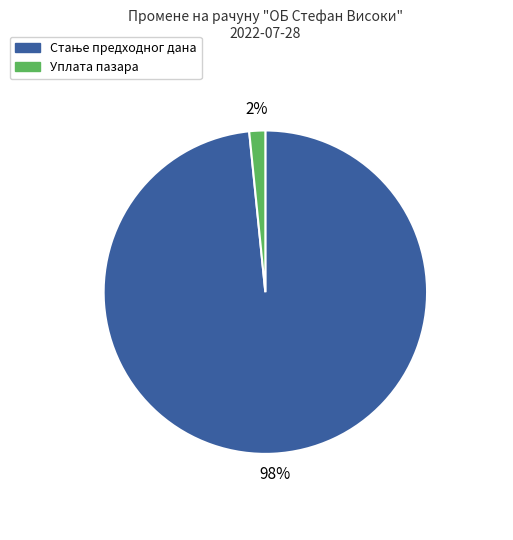

Is Уплата пазара the majority of the pie?

No